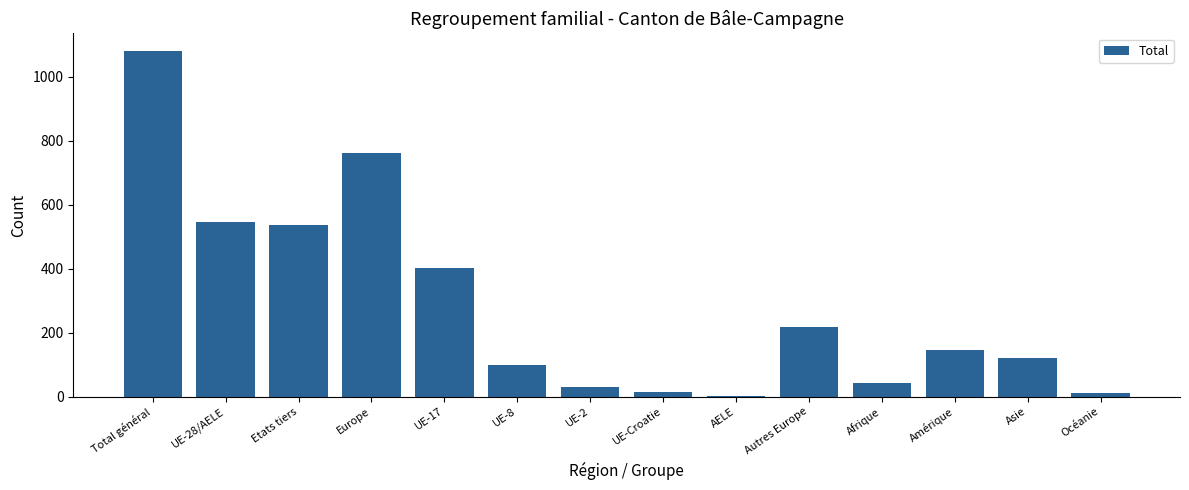

What is the sum of all values?

4004